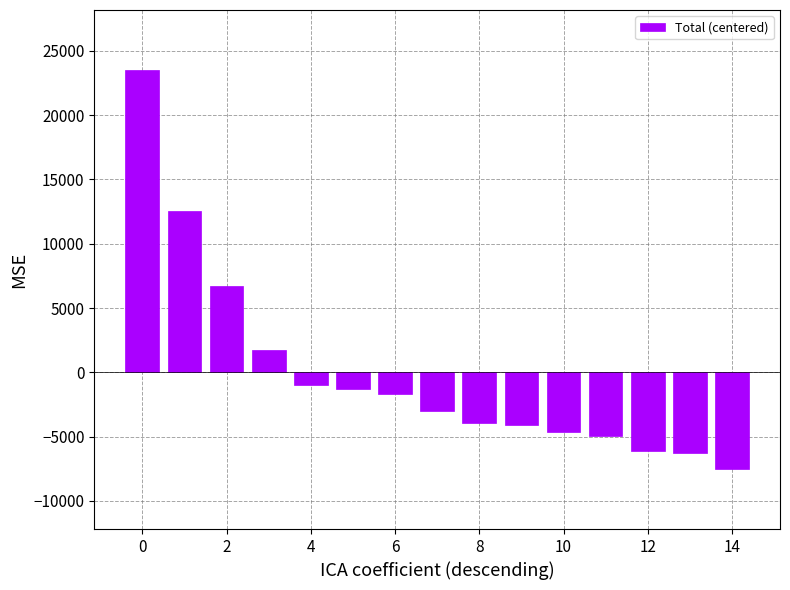

What is the greatest value displayed?

23512.9